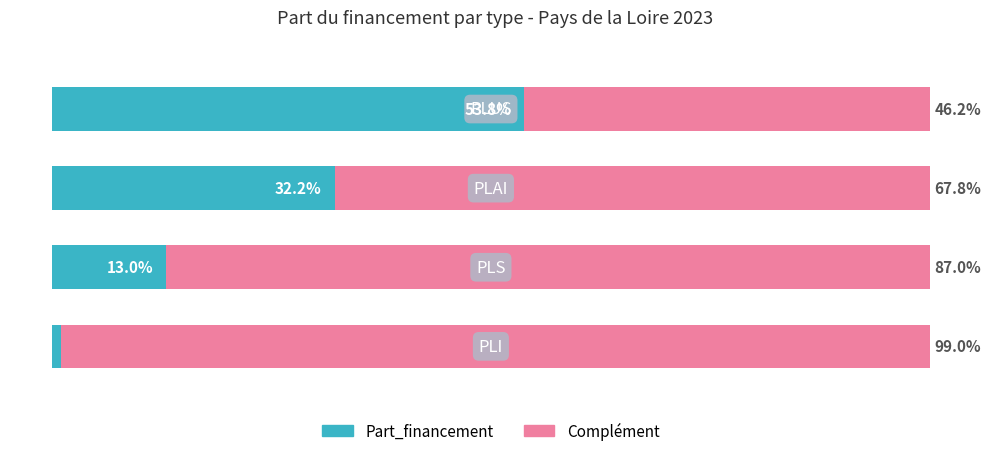

Rank the categories by Part_financement value from highest to lowest.

3.0, 2.0, 1.0, 0.0